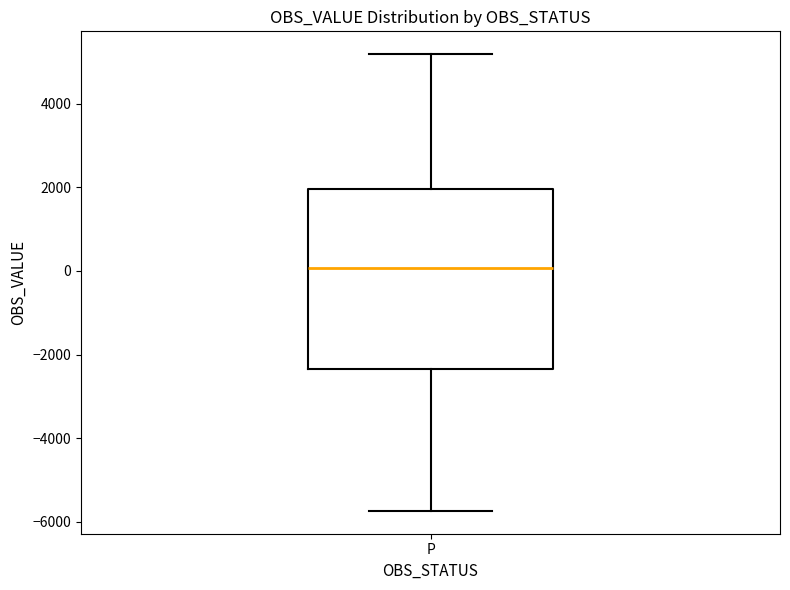

Transcribe this box plot: give where the median line is, the range the box spans, and where the two whiskers end, as read against the y-axis. The values are not printed on the chart, so give them approximately, as read against the axis.

median 0, box -2400 to 2000, whiskers -5800 to 5200